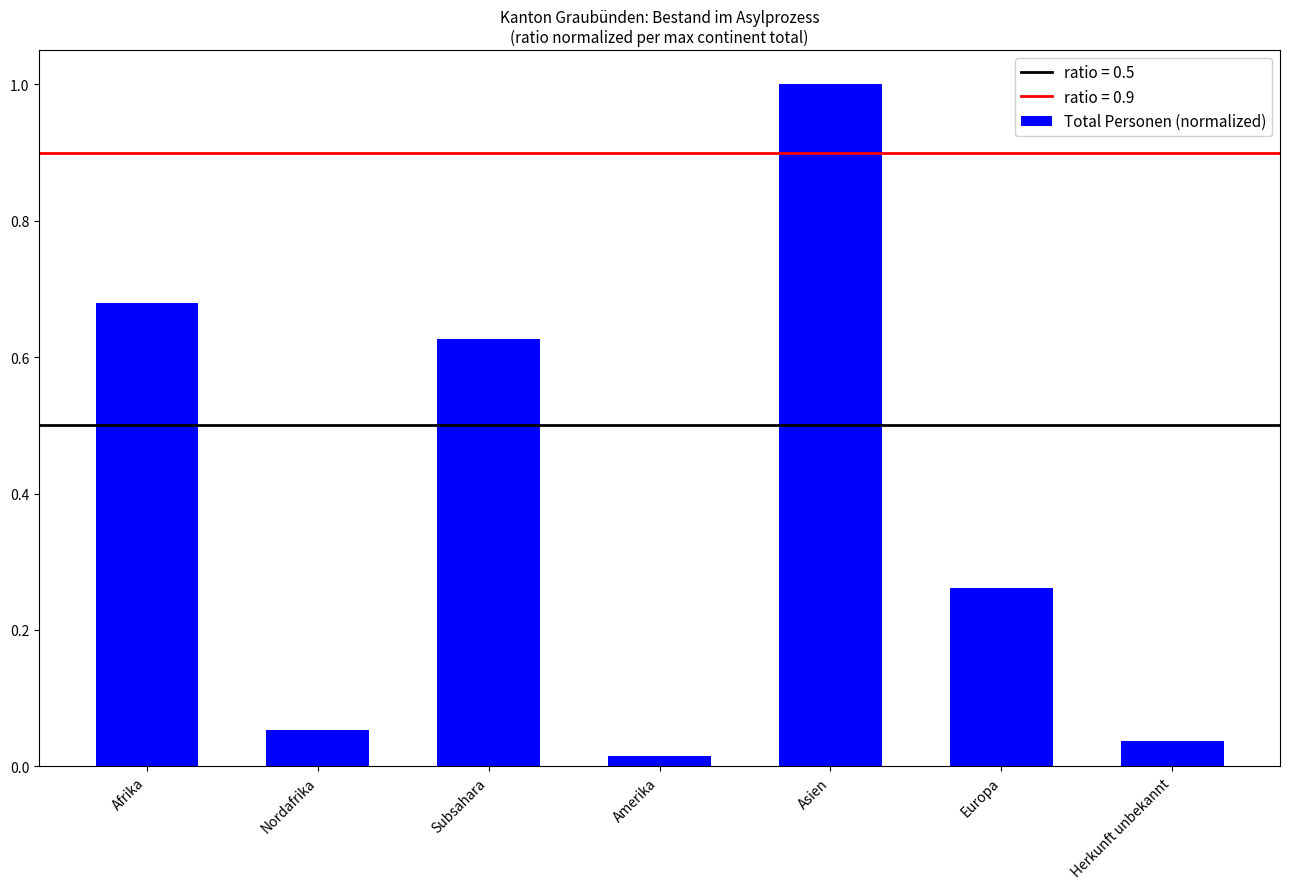

True or false: the data shows 0.4 at Europa.

False